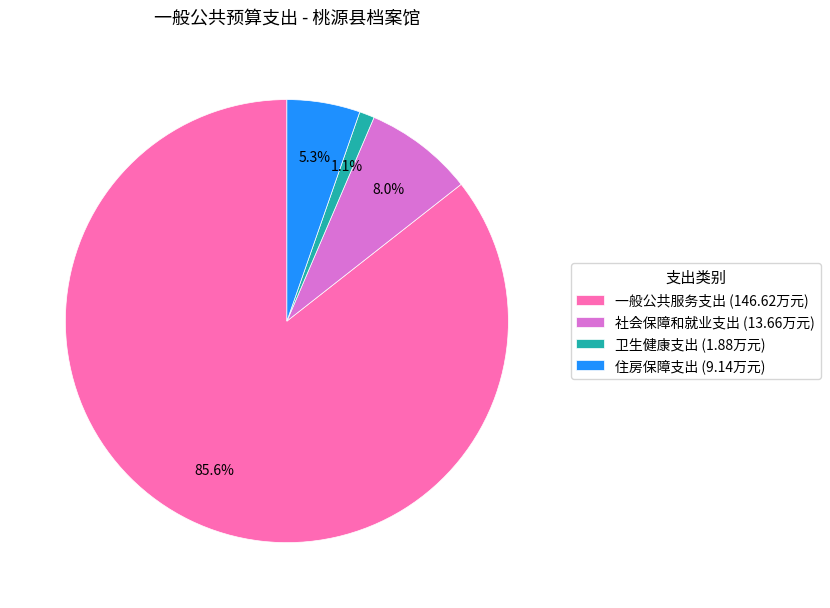

To the nearest percent, what portion does 社会保障和就业支出 represent?

8%